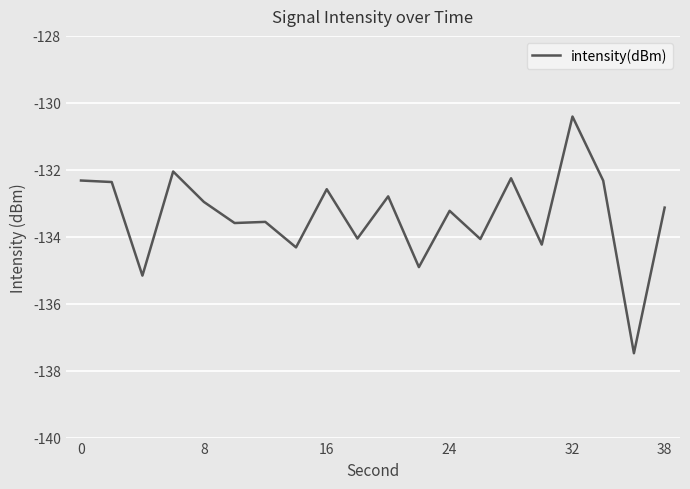

What is the minimum value shown in the chart?

-137.5